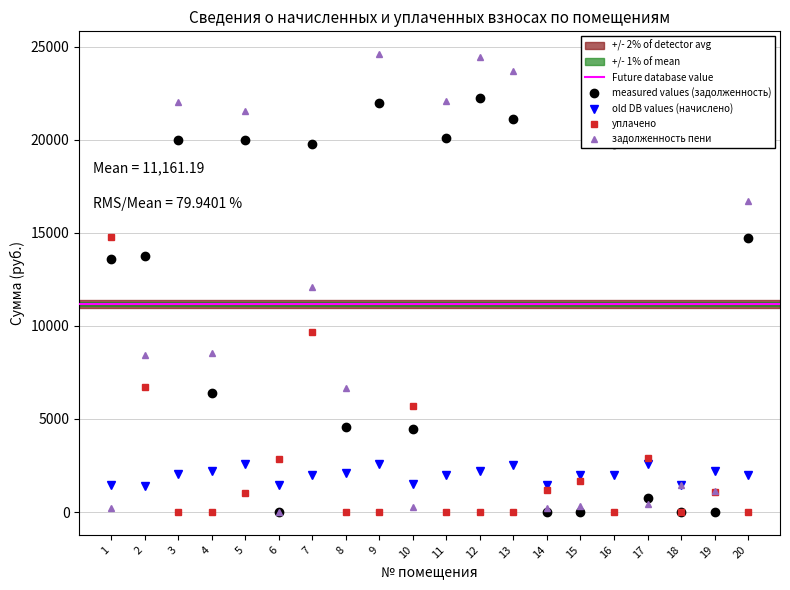

The начислено (col_3) series shows 2199.0 at 10. True or false?

False